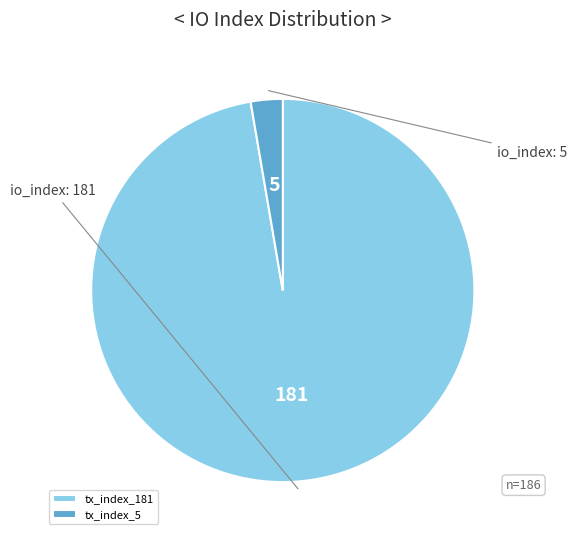

Rank the categories by value from highest to lowest.

tx_index_181, tx_index_5